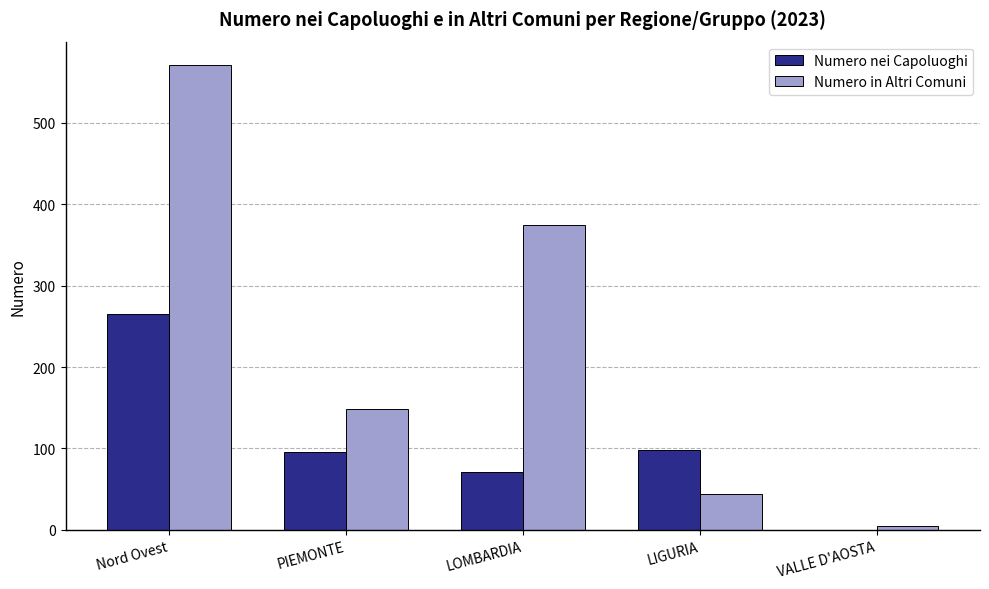

What is the sum of the Numero nei Capoluoghi values at Nord Ovest and LIGURIA?

363